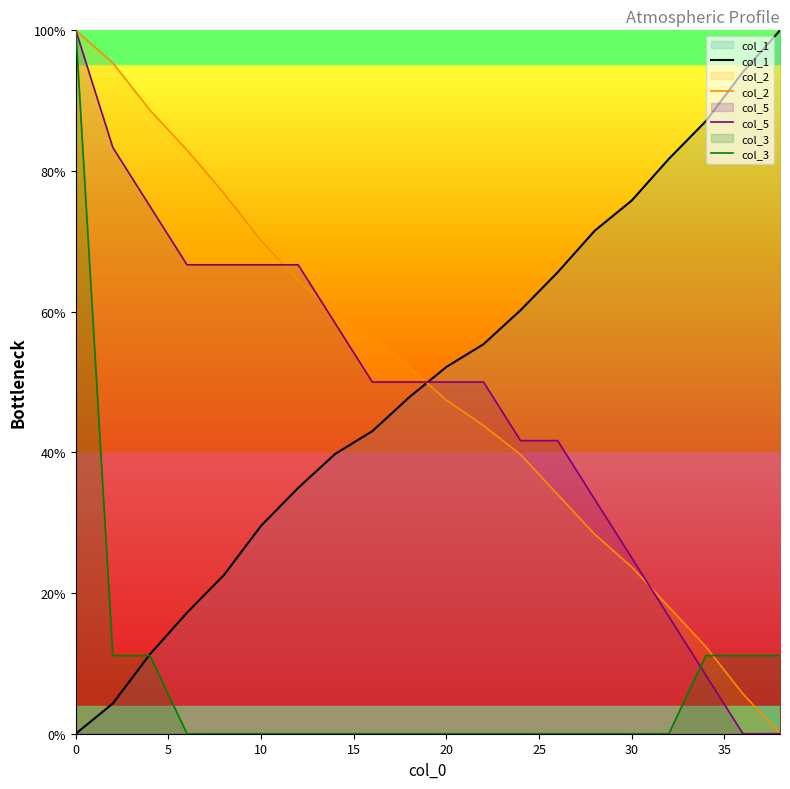

What is the difference between the highest and lowest values at 20?

52.2